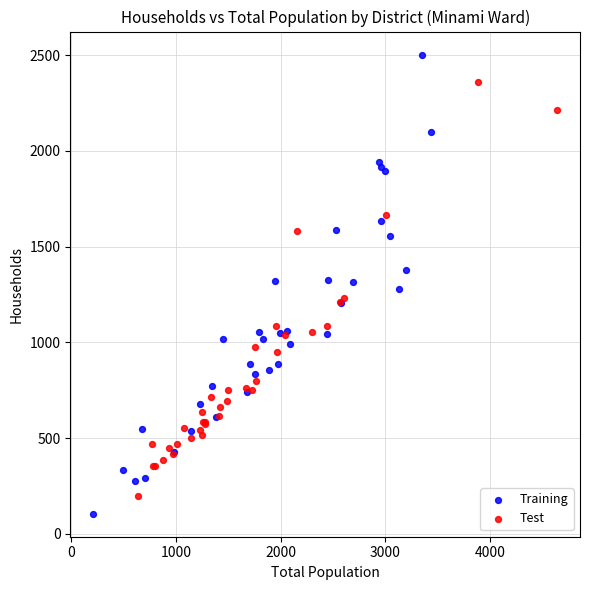

Which series has the widest spread of Y values?

Training